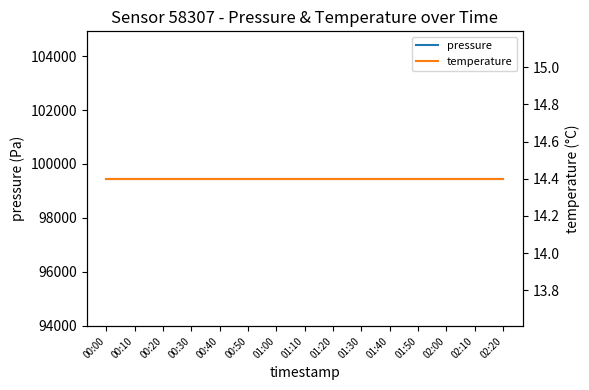

What is the sum of all temperature values?

216.0